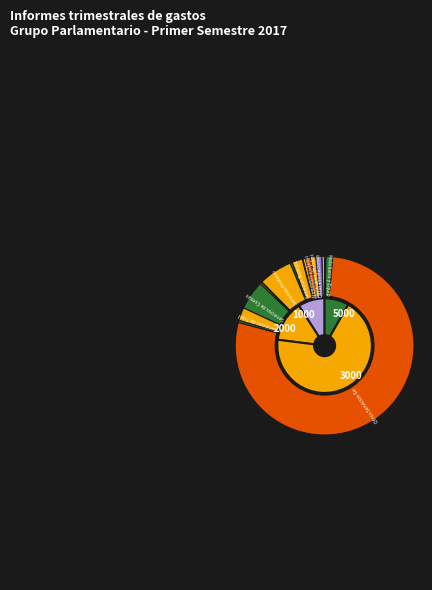

Which slice is the smallest?

BIENES MUEBLES, INMUEBLES E INTANGIBLES